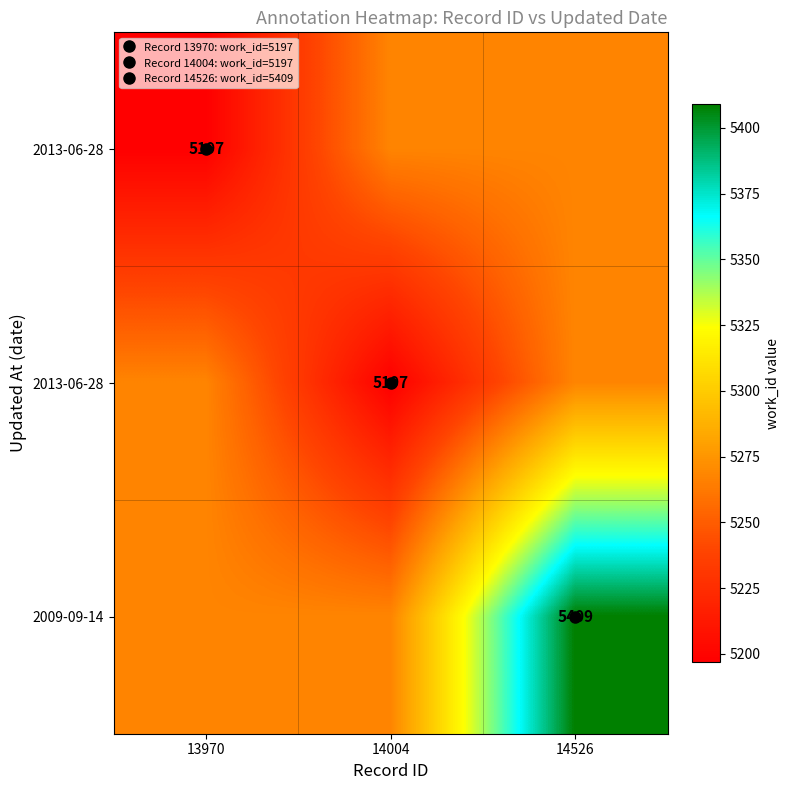

At how many categories does at least one series exceed 5360?

1